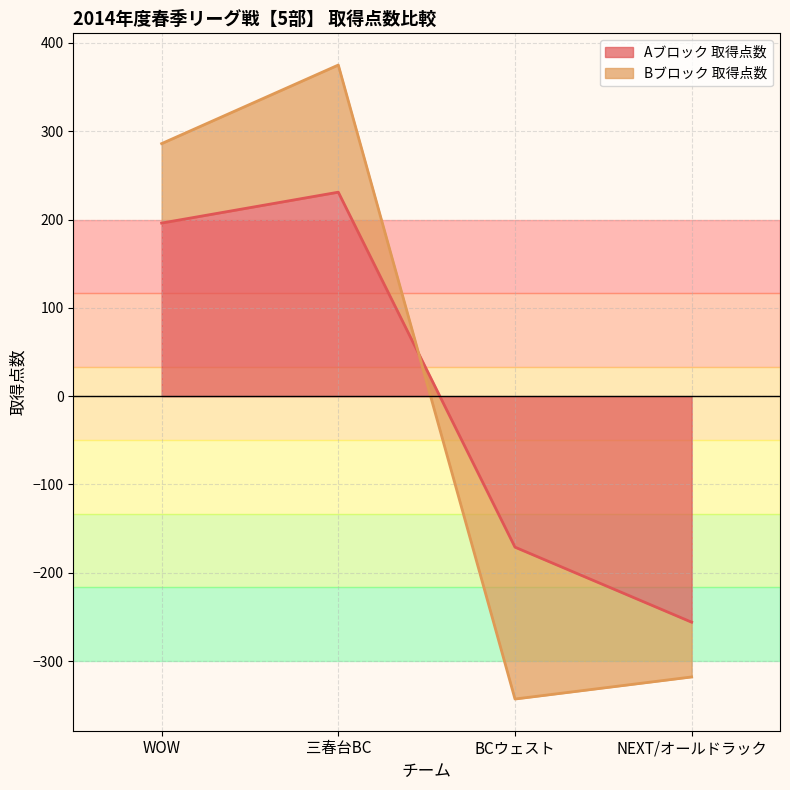

Where is the data nearest to the value -12?

BCウェスト